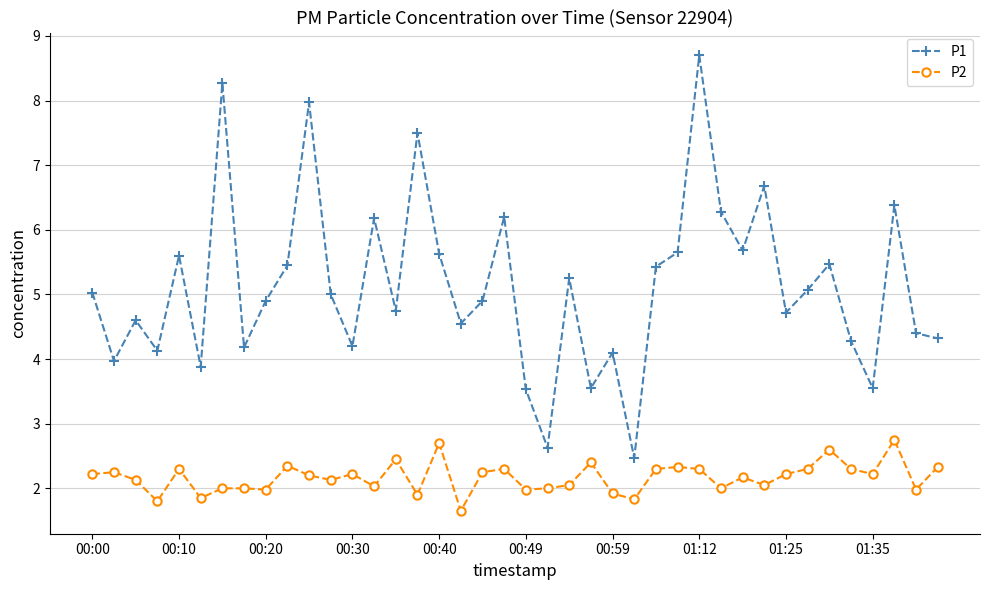

What is the sum of all P2 values?

86.7